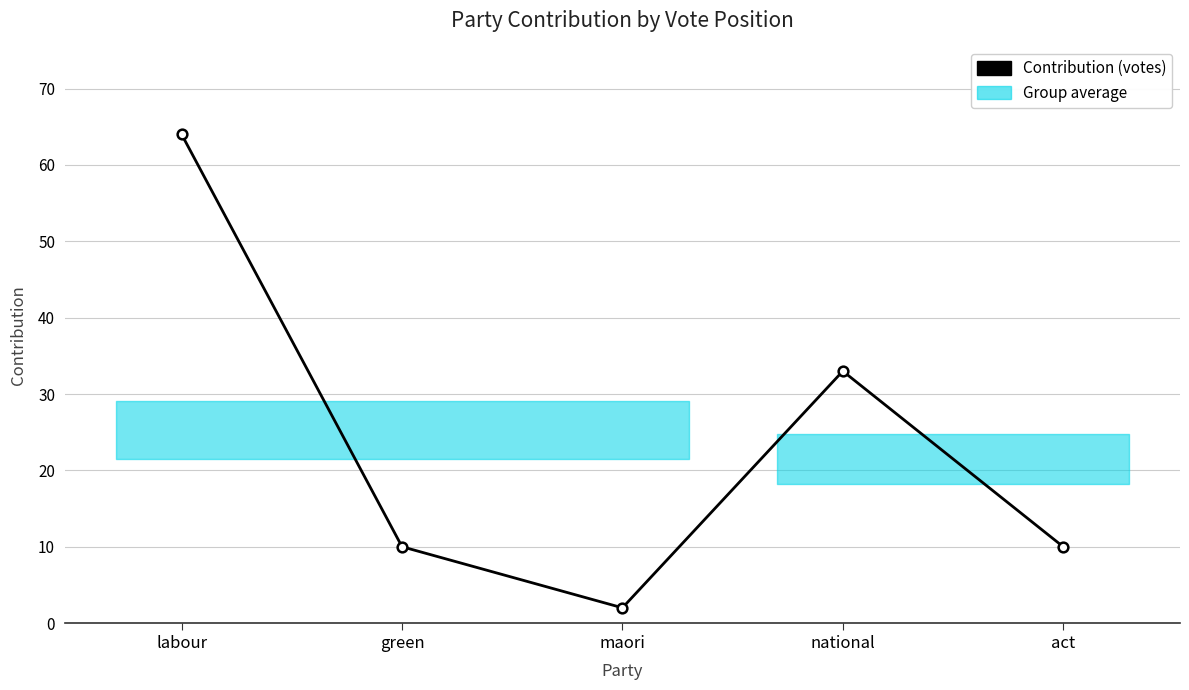

Reading right to left, list all the values displayed in this chart.

act=10	national=33	maori=2	green=10	labour=64